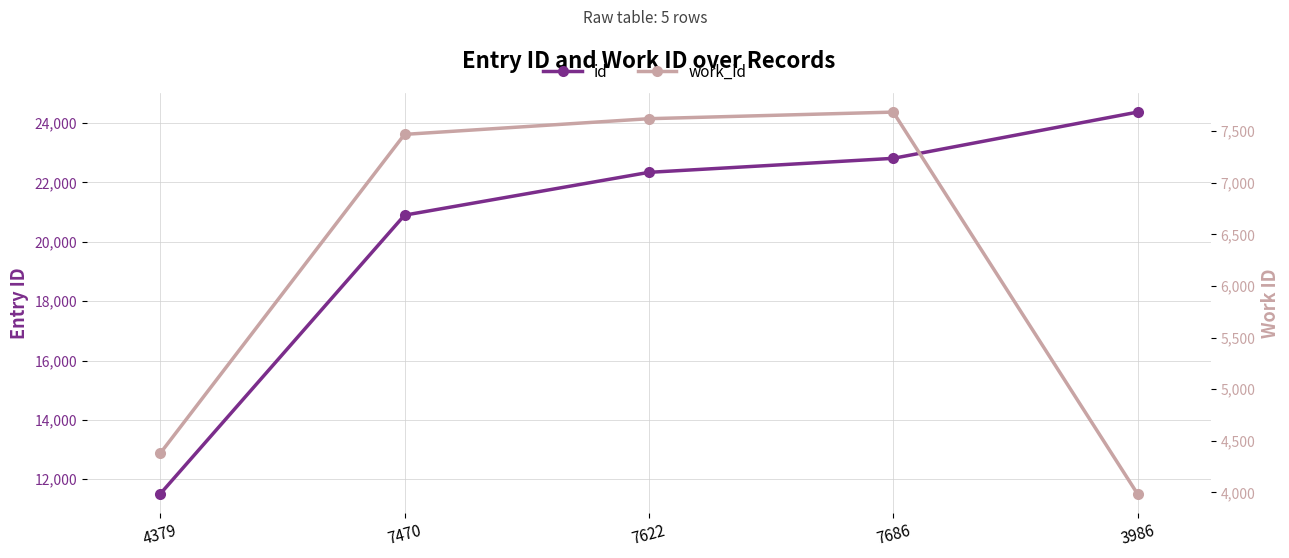

What is the label of the 4th point from the left?

7686